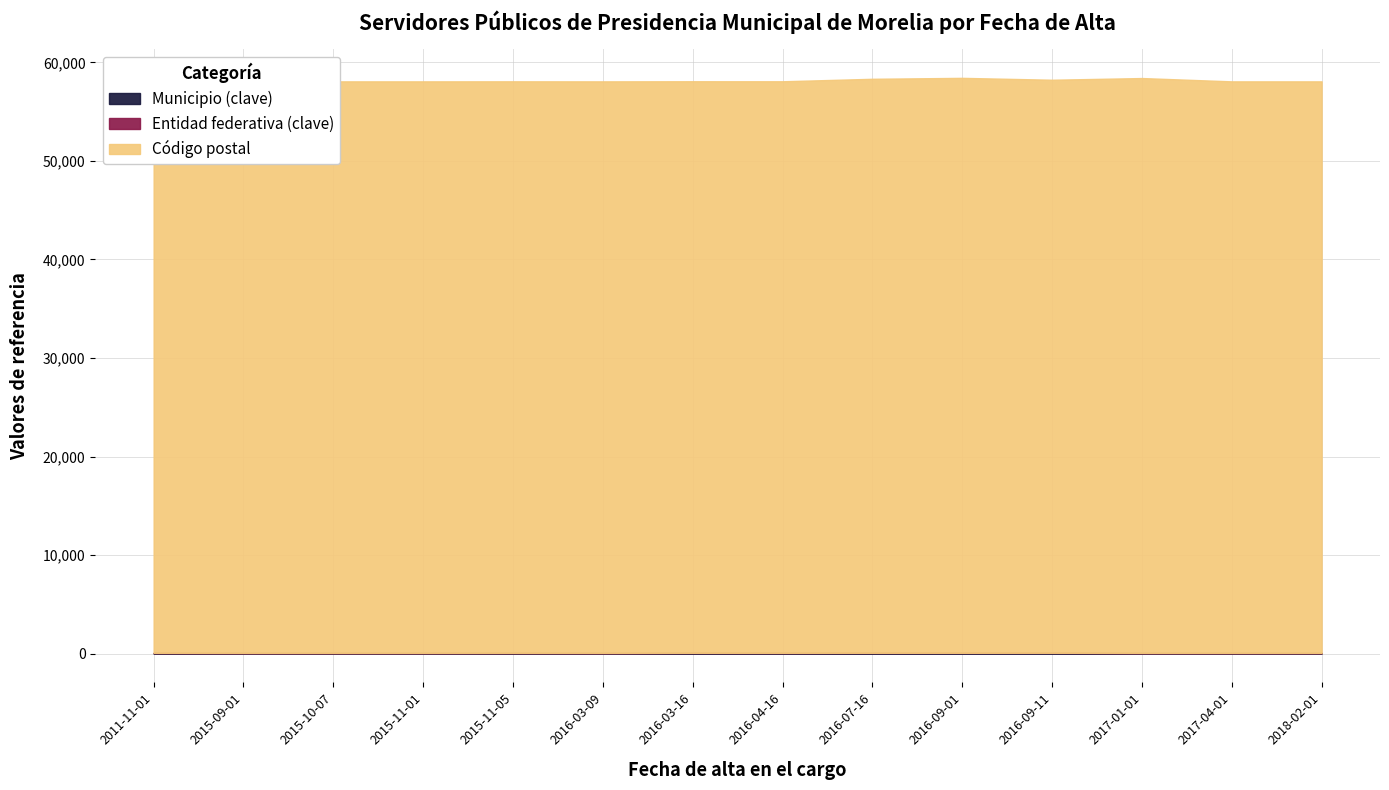

What are all the series names shown in the legend?

Municipio (clave), Entidad federativa (clave), Código postal